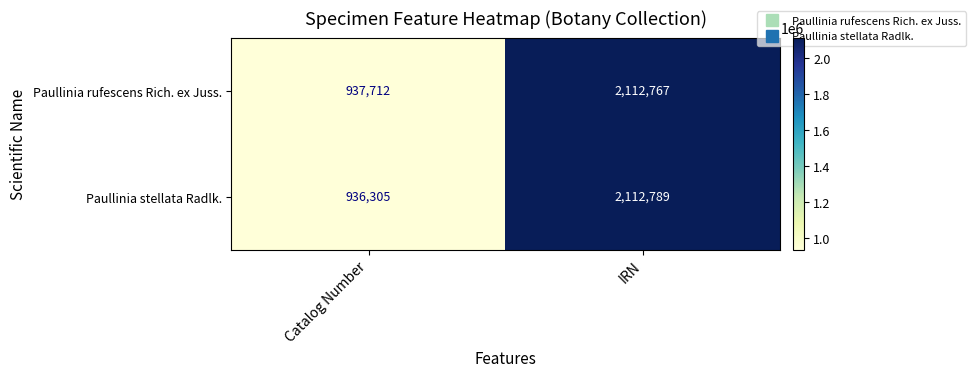

What is the difference between the Paullinia rufescens Rich. ex Juss. values at Catalog Number and IRN?

1175055